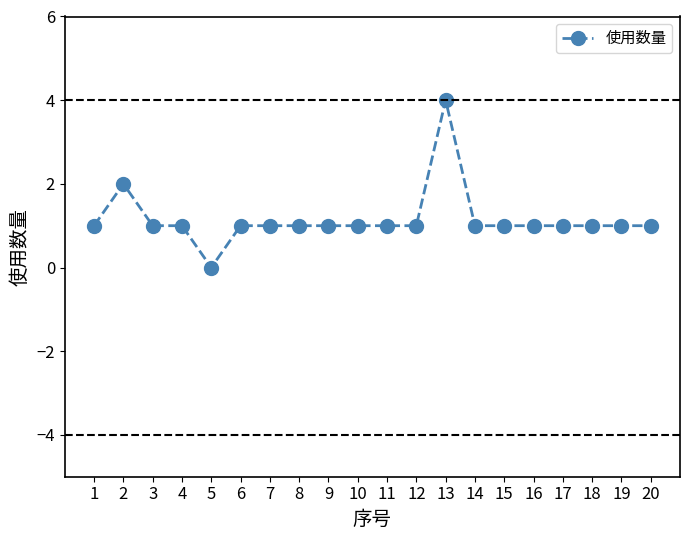

What is the difference between the maximum and minimum values?

4